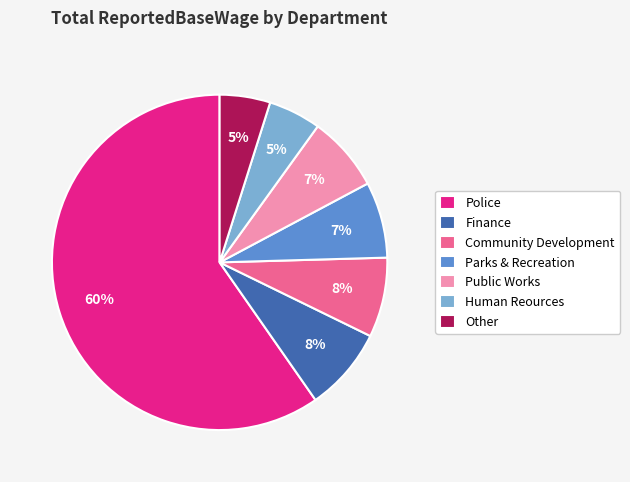

Is the sum of Human Reources and Police greater than half?

Yes